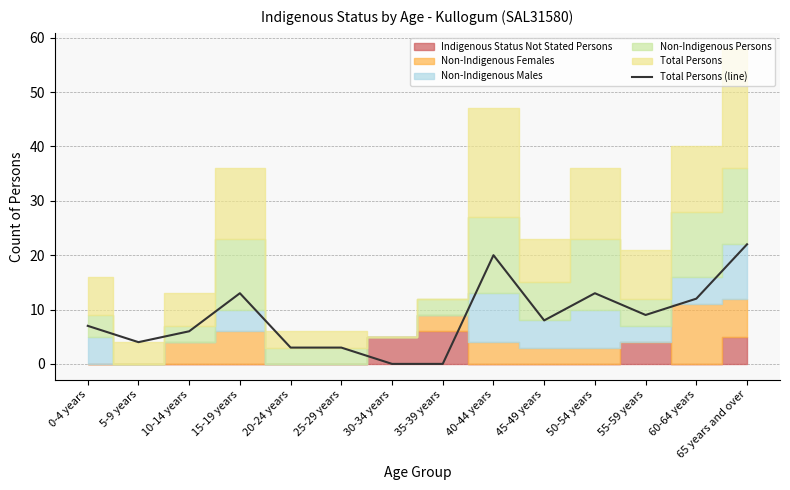

True or false: there are more than 2 points higher than both neighbors.

True